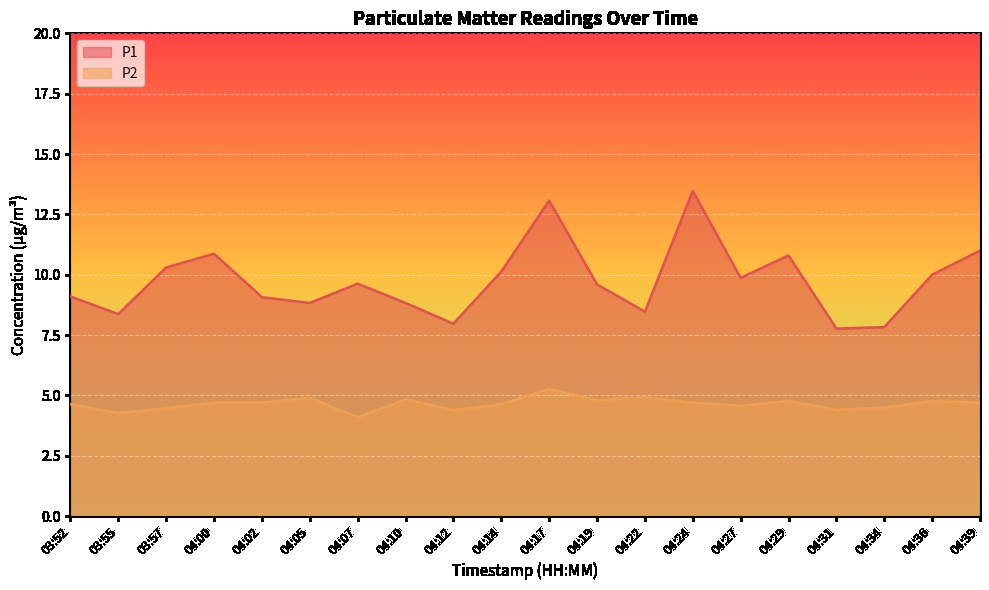

Read the P1 value at 04:27.

9.9